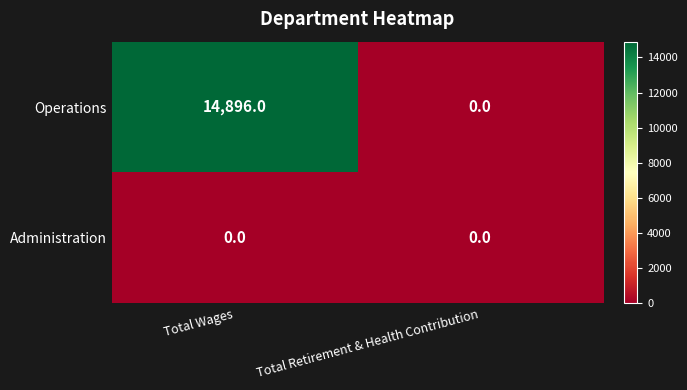

Which series changed the most between Total Wages and Total Retirement & Health Contribution?

Operations